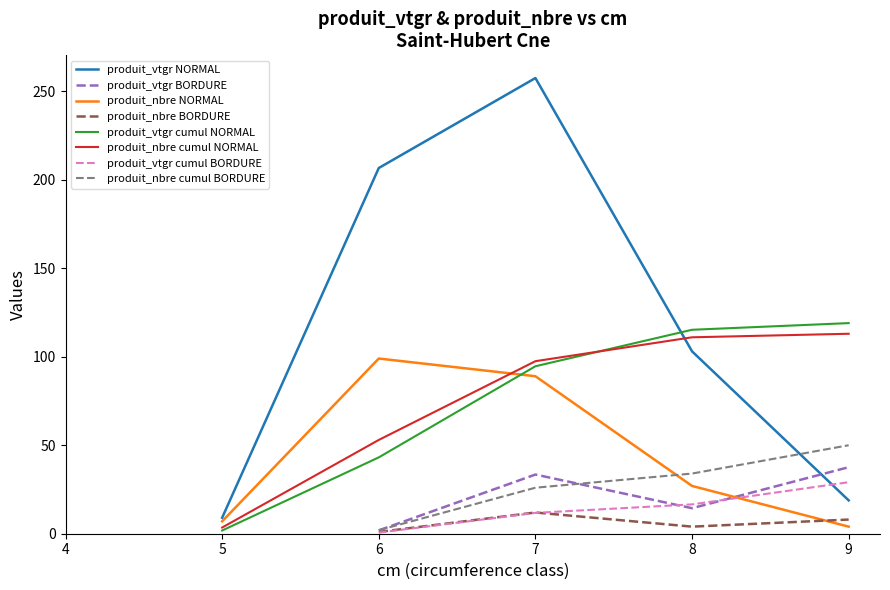

True or false: produit_nbre and produit_vtgr intersect in this chart.

False